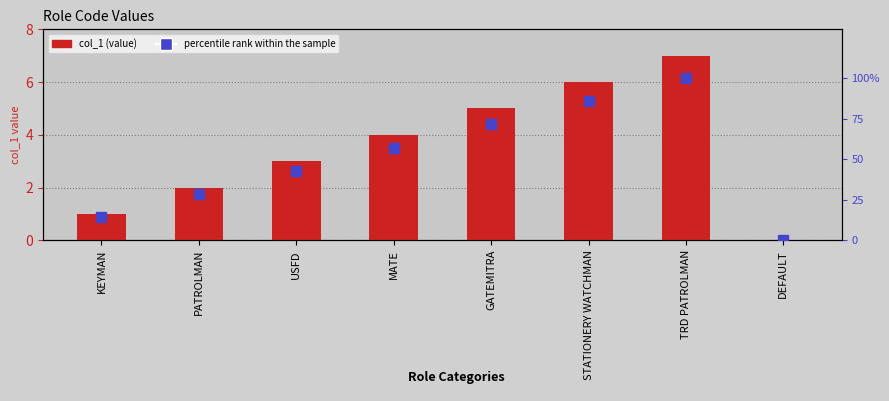

Between KEYMAN and STATIONERY WATCHMAN, which series saw the biggest shift?

percentile rank within the sample